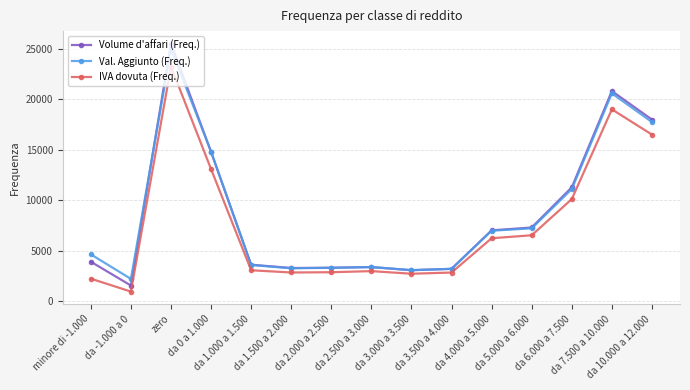

What is the lowest value of the IVA dovuta (Freq.) series?

976